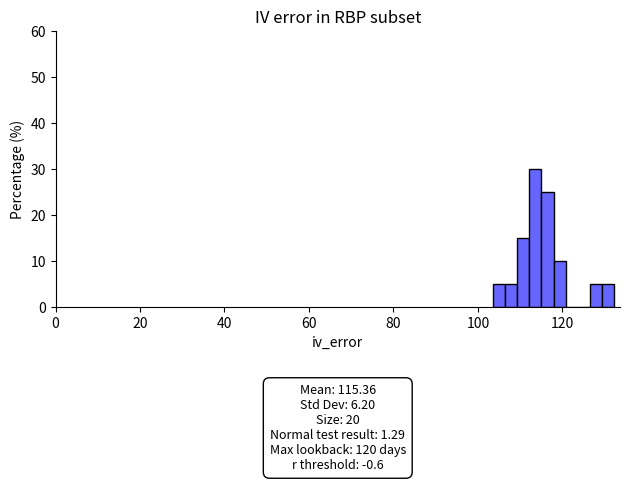

Read against the x-axis, roughly where is the centre of the tallest bar?

114